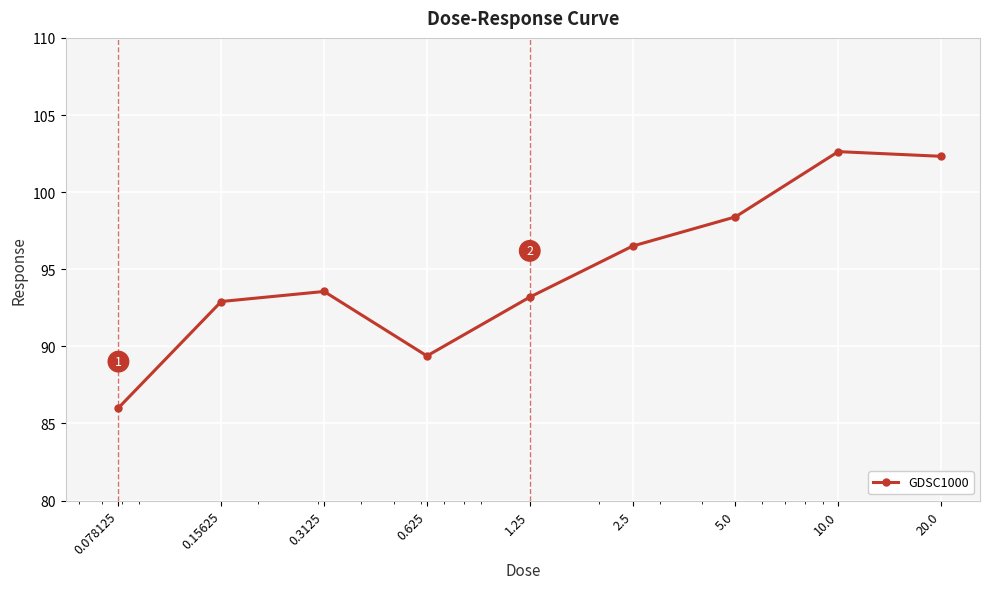

Reading left to right, extract all data points from this chart.

86.0	92.9	93.6	89.4	93.2	96.5	98.4	102.6	102.3